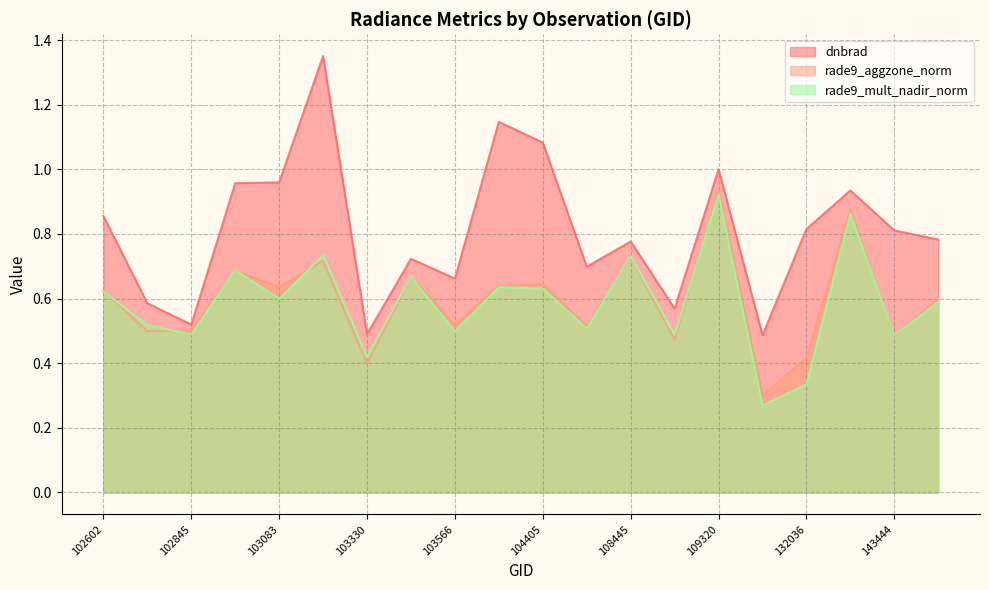

Which series has the largest range (max minus min)?

dnbrad